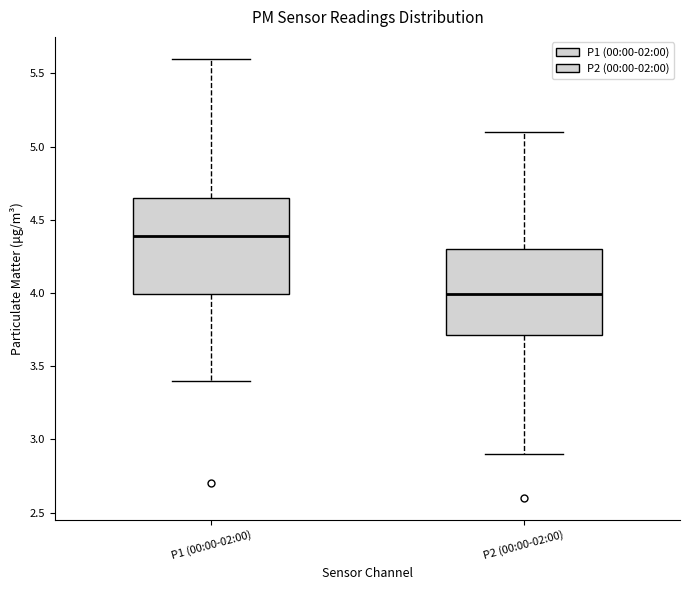

Where does the median line of the box for P1 (00:00-02:00) sit on the y-axis? The values are not printed on the chart, so give them approximately, as read against the axis.

4.40